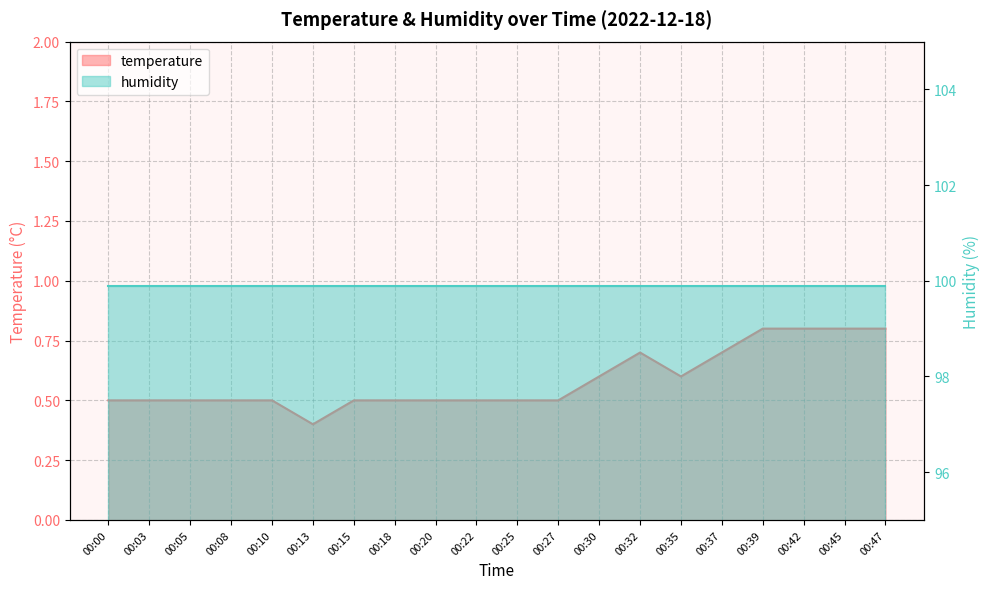

What is the value of the 2nd point from the left?

0.5